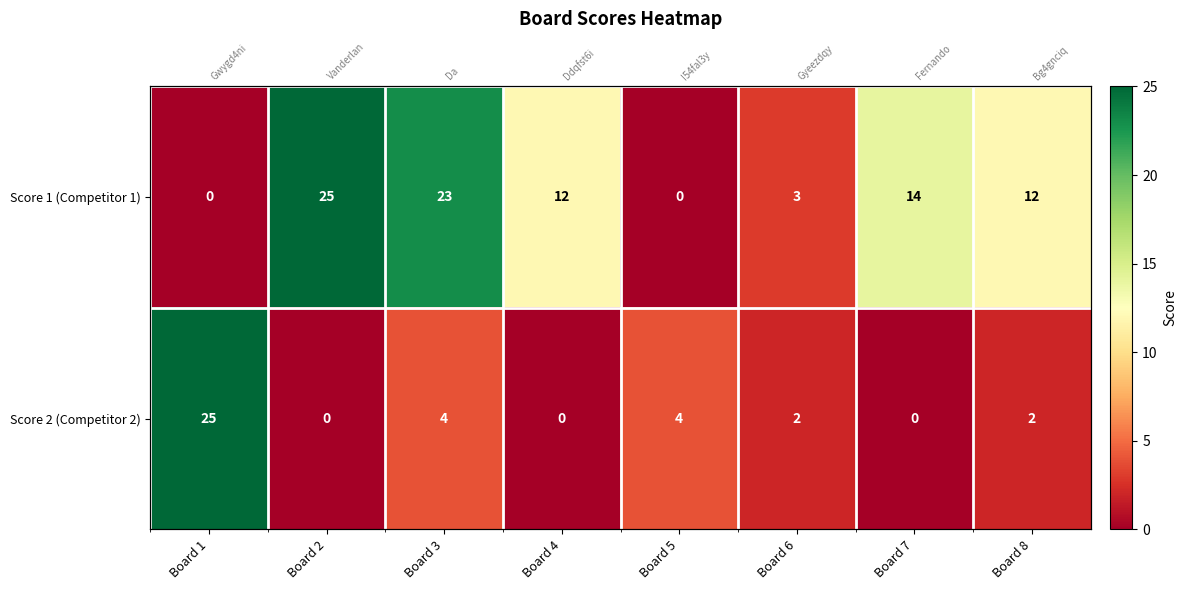

How many positive values does the Score 2 (Competitor 2) series have?

5